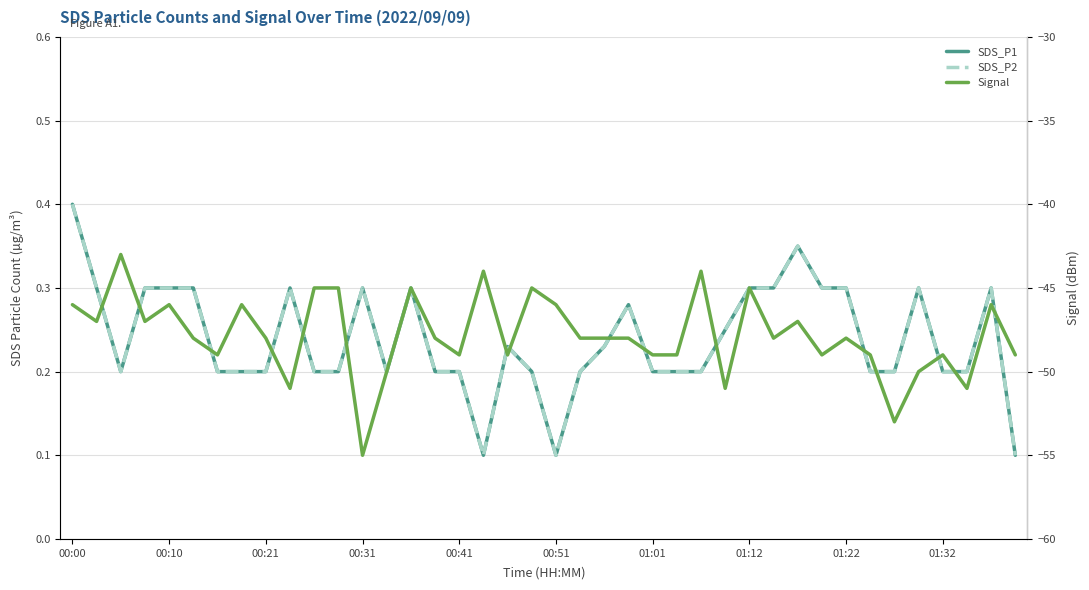

True or false: Signal and SDS_P1 cross at least once.

False